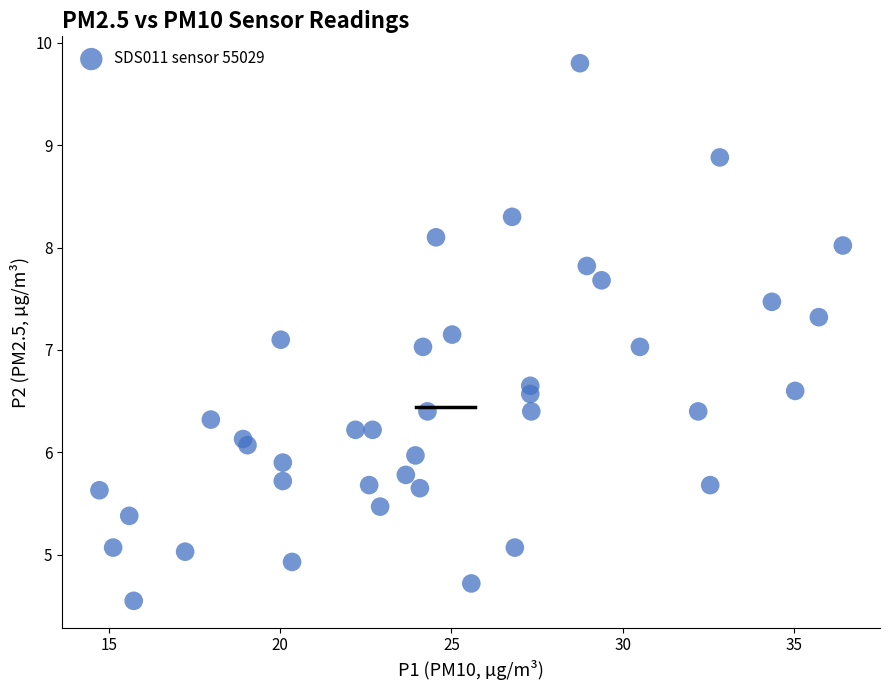

What is the range of X values (max minus min)?

21.7